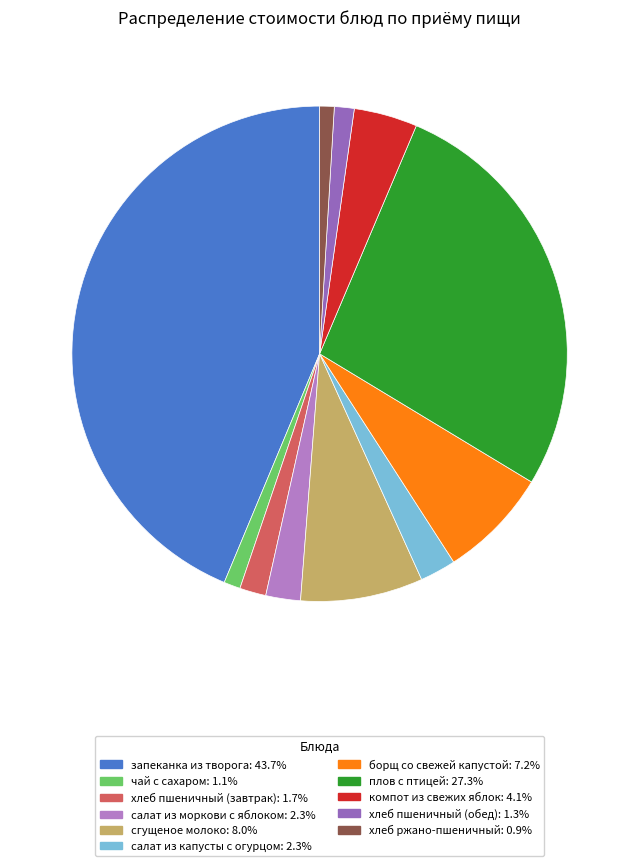

How many segments does this pie chart have?

11